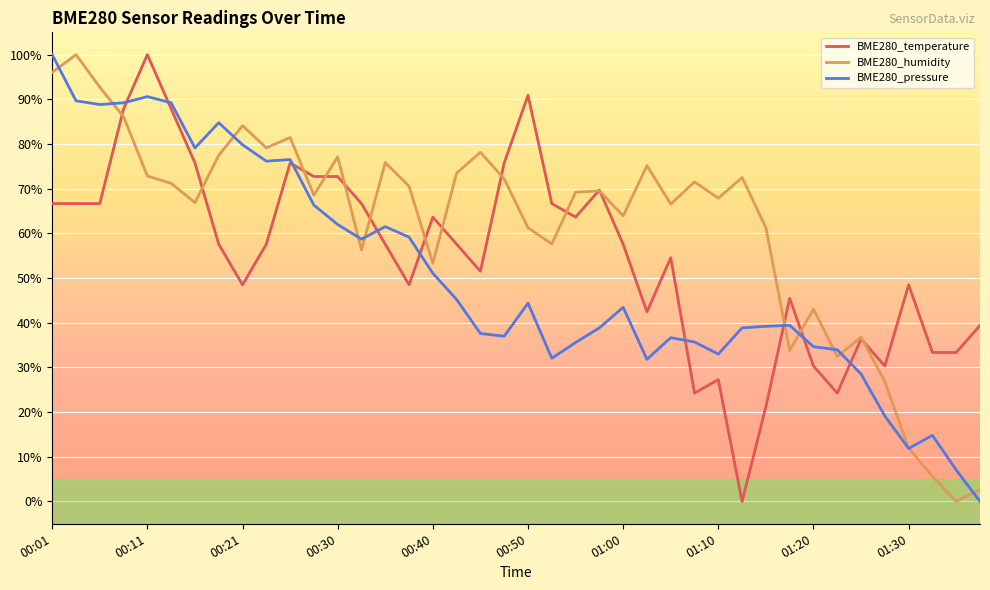

Rank the series by their average value, from lowest to highest.

BME280_pressure, BME280_temperature, BME280_humidity